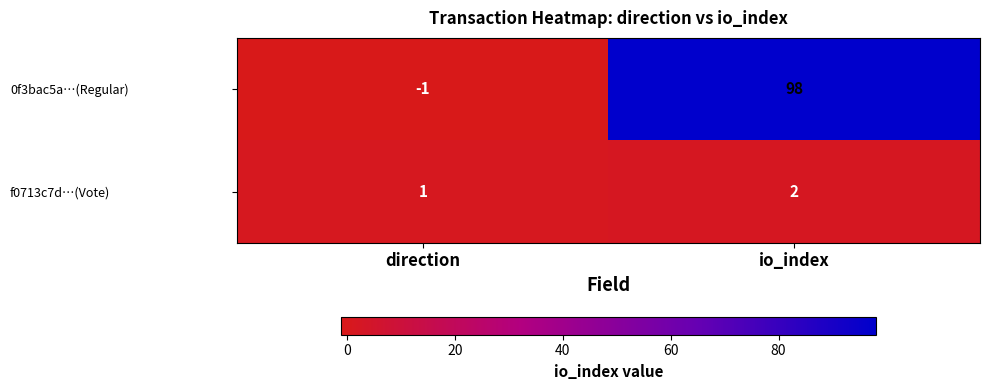

At which label is f0713c7d…(Vote) closest to 1?

direction